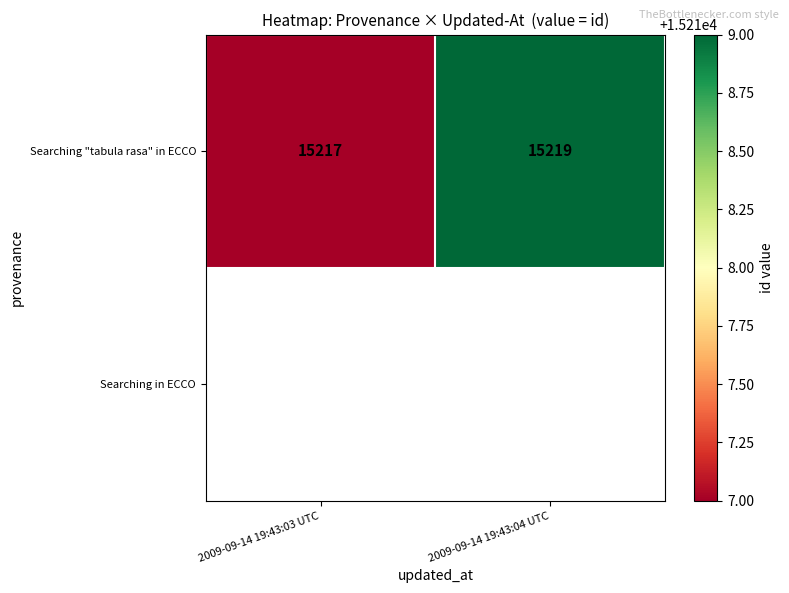

List the labels in order of value, largest first.

2009-09-14 19:43:04 UTC, 2009-09-14 19:43:03 UTC